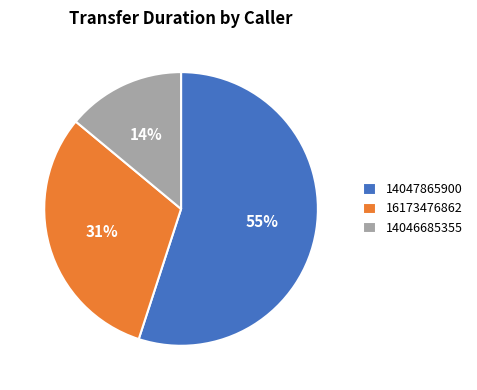

To the nearest percent, what percentage of the pie is 14047865900?

55%